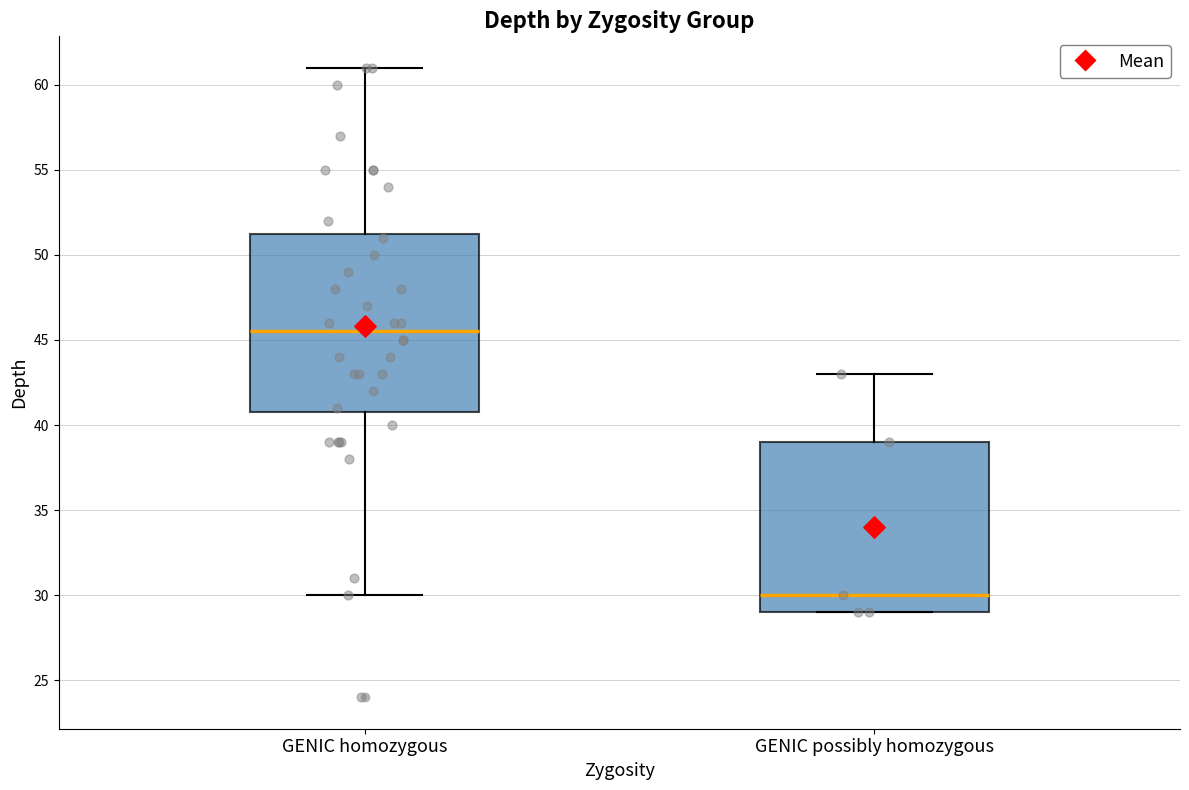

Reading left to right, read every box against the y-axis: the position of its median line, the range the box covers, and the ends of its whiskers. The values are not printed on the chart, so give them approximately, as read against the axis.

GENIC homozygous: median 45.5, box 41.0 to 51.5, whiskers 30.0 to 61.0
GENIC possibly homozygous: median 30.0, box 29.0 to 39.0, whiskers 29.0 to 43.0